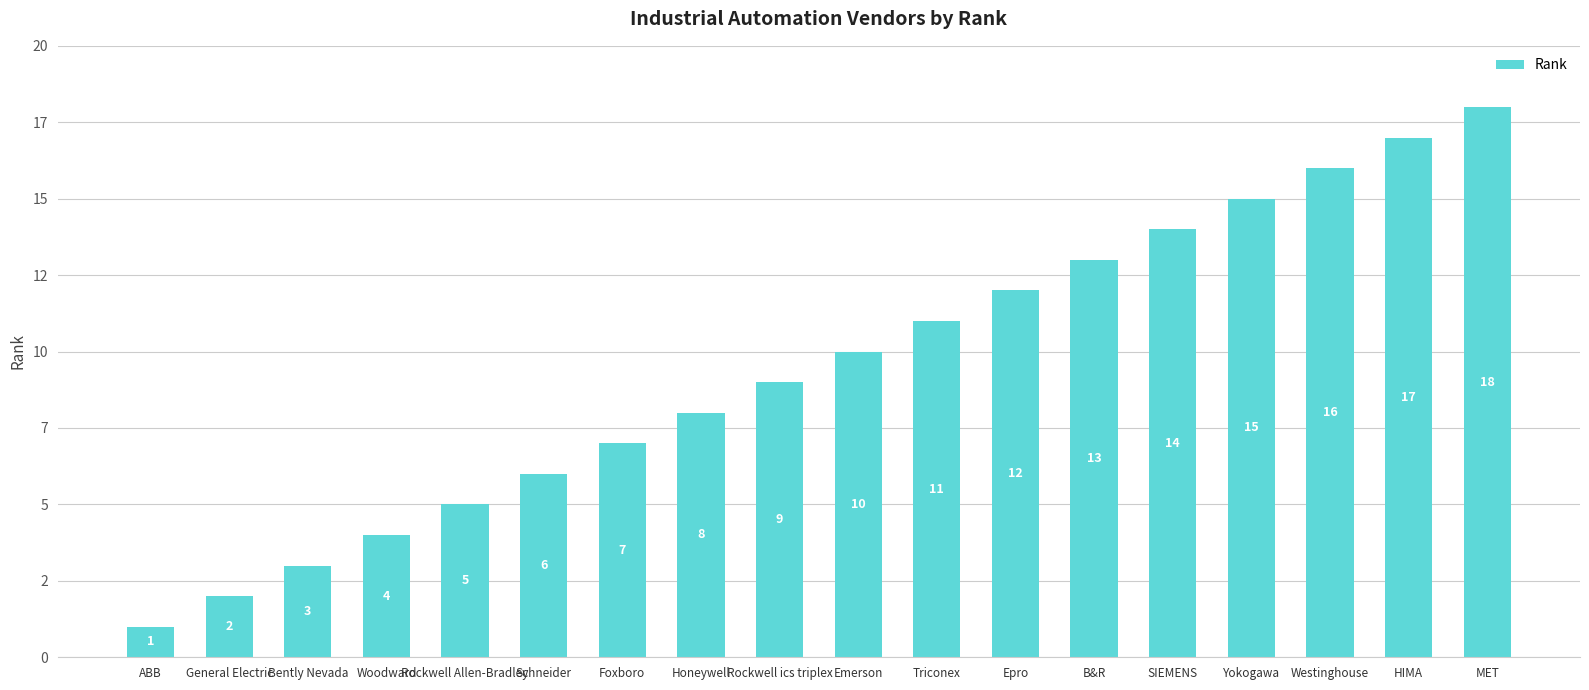

What is the average value?

10